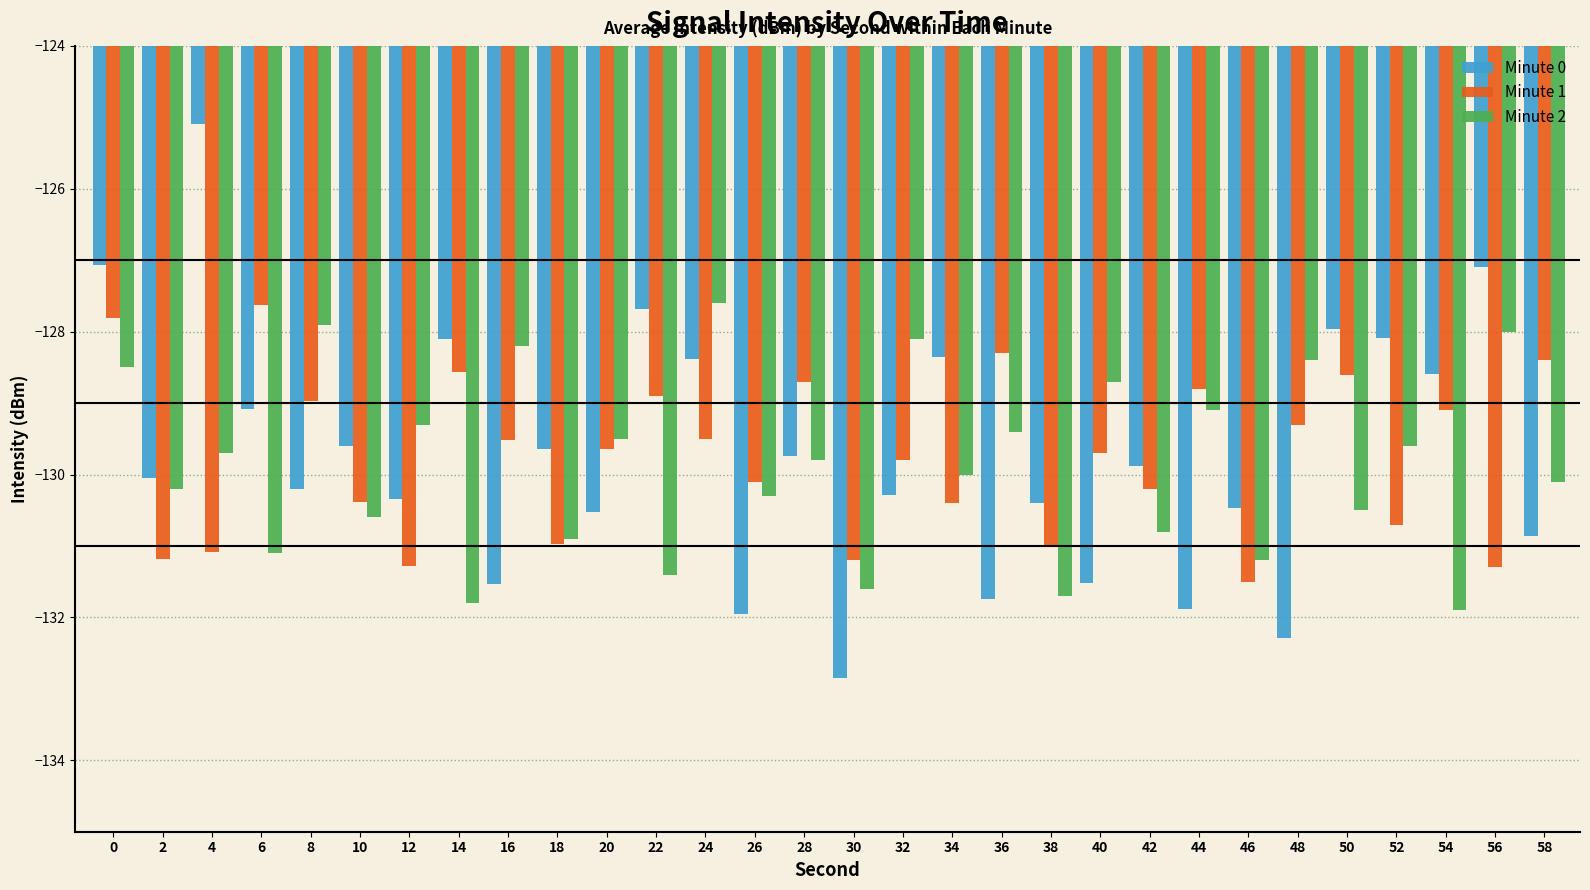

Reading left to right, extract all data points from this chart.

Minute 0: -127.1	-130.1	-125.1	-129.1	-130.2	-129.6	-130.3	-128.1	-131.5	-129.6	-130.5	-127.7	-128.4	-132.0	-129.7	-132.9	-130.3	-128.4	-131.7	-130.4	-131.5	-129.9	-131.9	-130.5	-132.3	-128.0	-128.1	-128.6	-127.1	-130.9
Minute 1: -127.8	-131.2	-131.1	-127.6	-129.0	-130.4	-131.3	-128.6	-129.5	-131.0	-129.6	-128.9	-129.5	-130.1	-128.7	-131.2	-129.8	-130.4	-128.3	-131.0	-129.7	-130.2	-128.8	-131.5	-129.3	-128.6	-130.7	-129.1	-131.3	-128.4
Minute 2: -128.5	-130.2	-129.7	-131.1	-127.9	-130.6	-129.3	-131.8	-128.2	-130.9	-129.5	-131.4	-127.6	-130.3	-129.8	-131.6	-128.1	-130.0	-129.4	-131.7	-128.7	-130.8	-129.1	-131.2	-128.4	-130.5	-129.6	-131.9	-128.0	-130.1